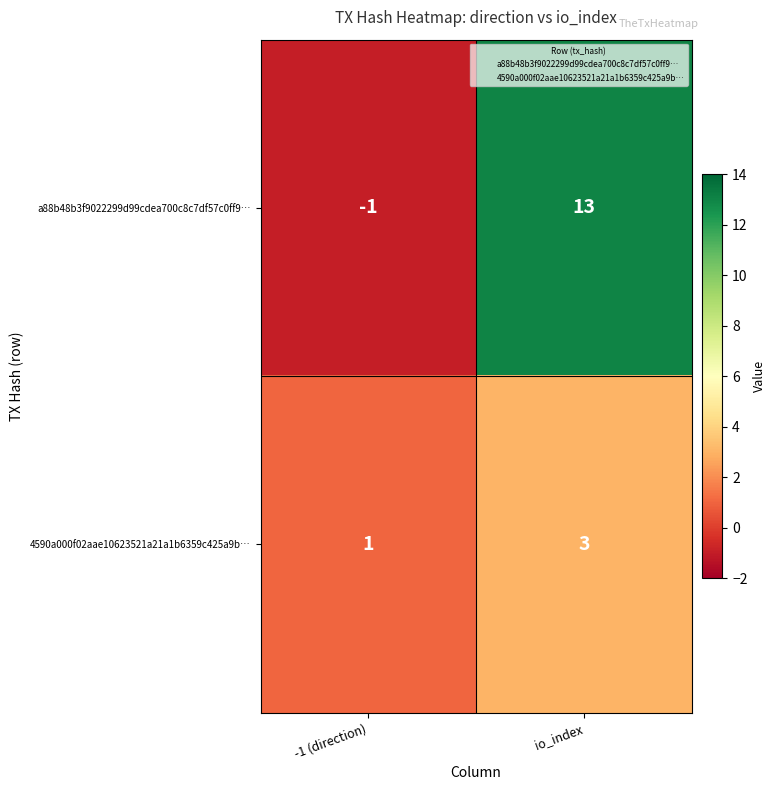

How many data points does each series have?

2